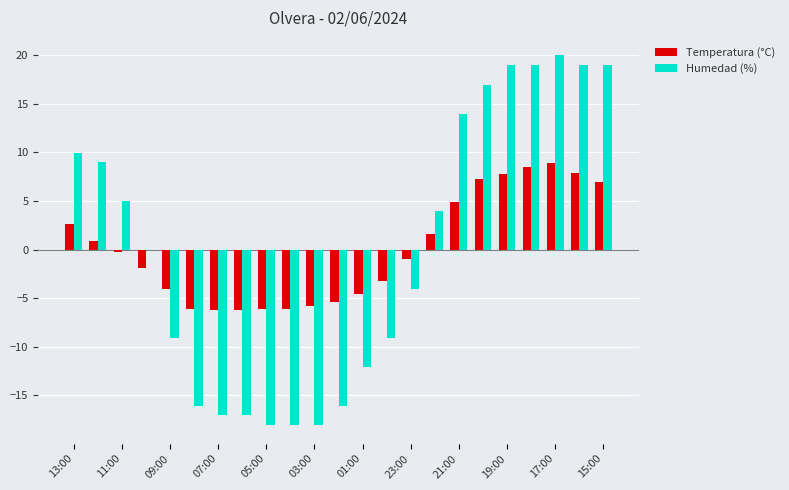

What is the highest value of the Temperatura (°C) series?

8.9